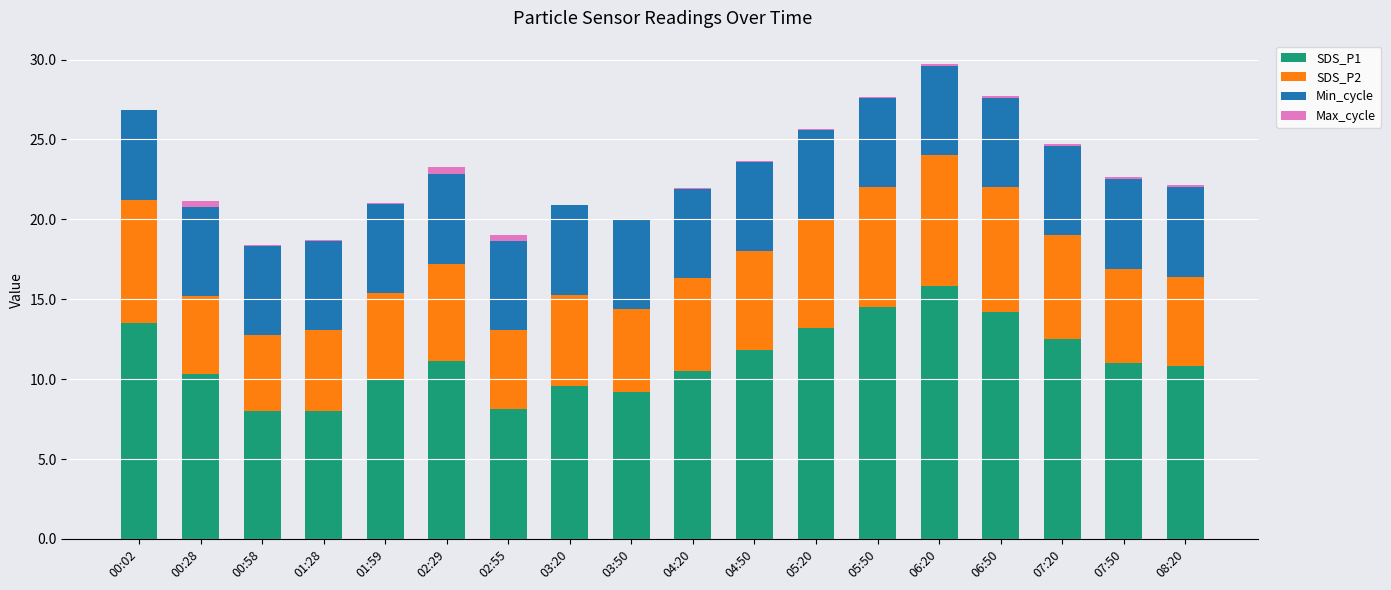

What is the highest value of the SDS_P1 series?

15.8